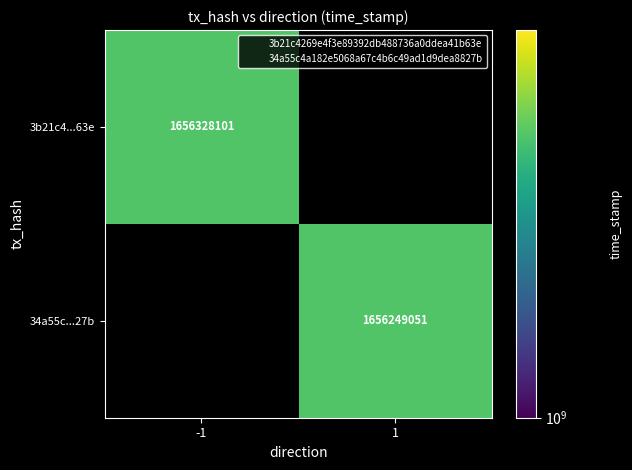

What is the smallest value displayed?

1656249051.0